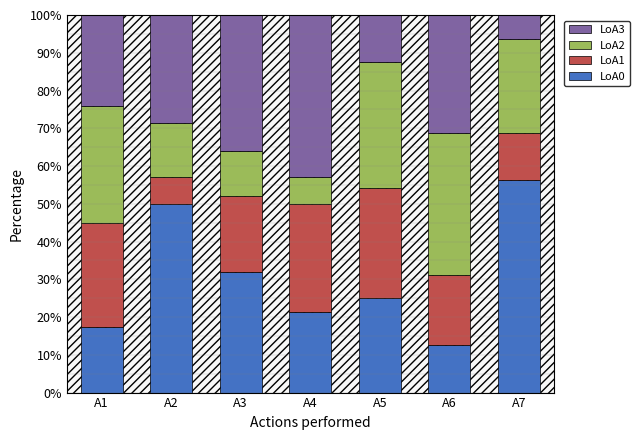

What is the sum of all LoA0 values?

214.4